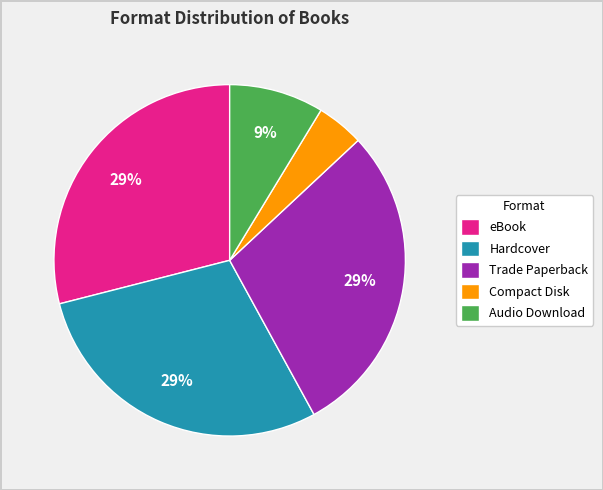

True or false: Hardcover accounts for 29% of the total.

True